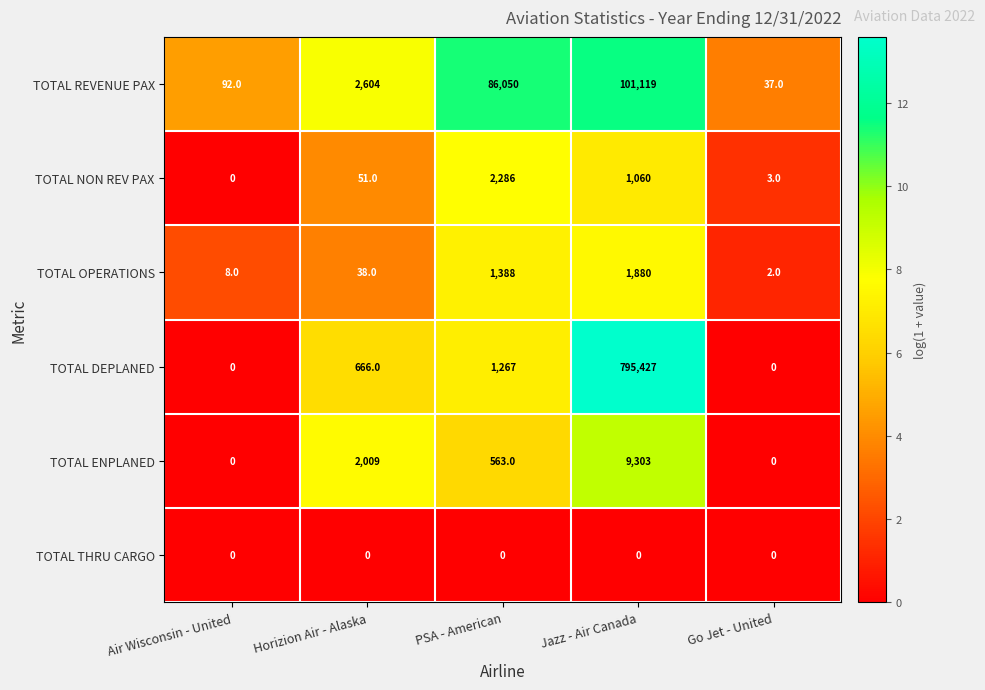

What is the difference between the highest and lowest values at Horizion Air - Alaska?

2604